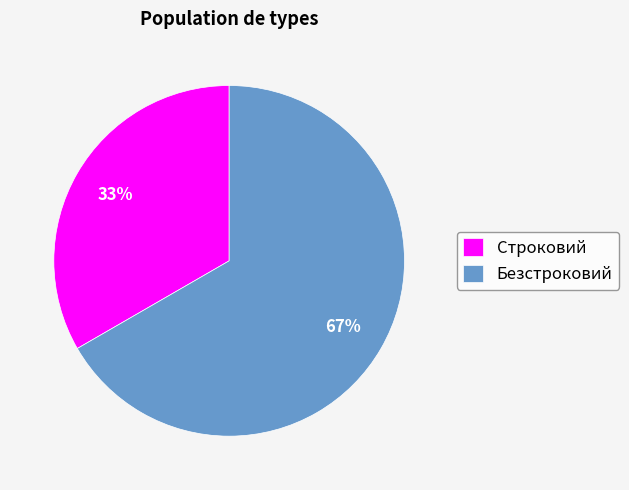

The Строковий slice represents 33% of the pie. True or false?

True